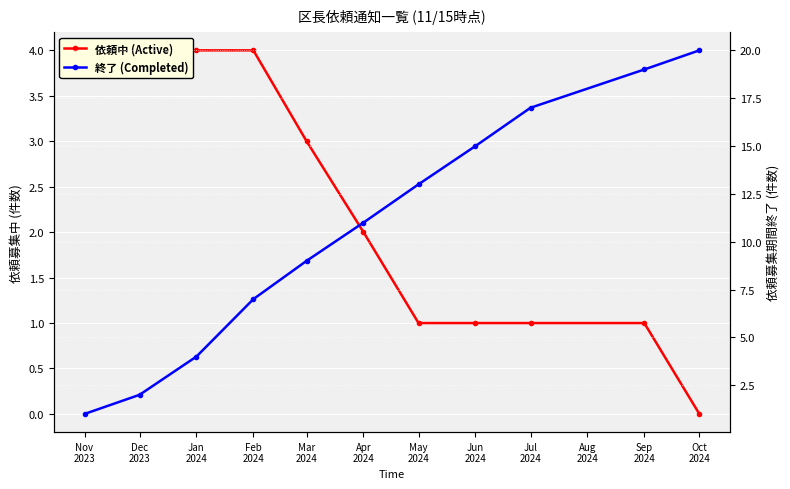

What is the sum of the 依頼中 (Active) values at Jun
2024 and Nov
2023?

5